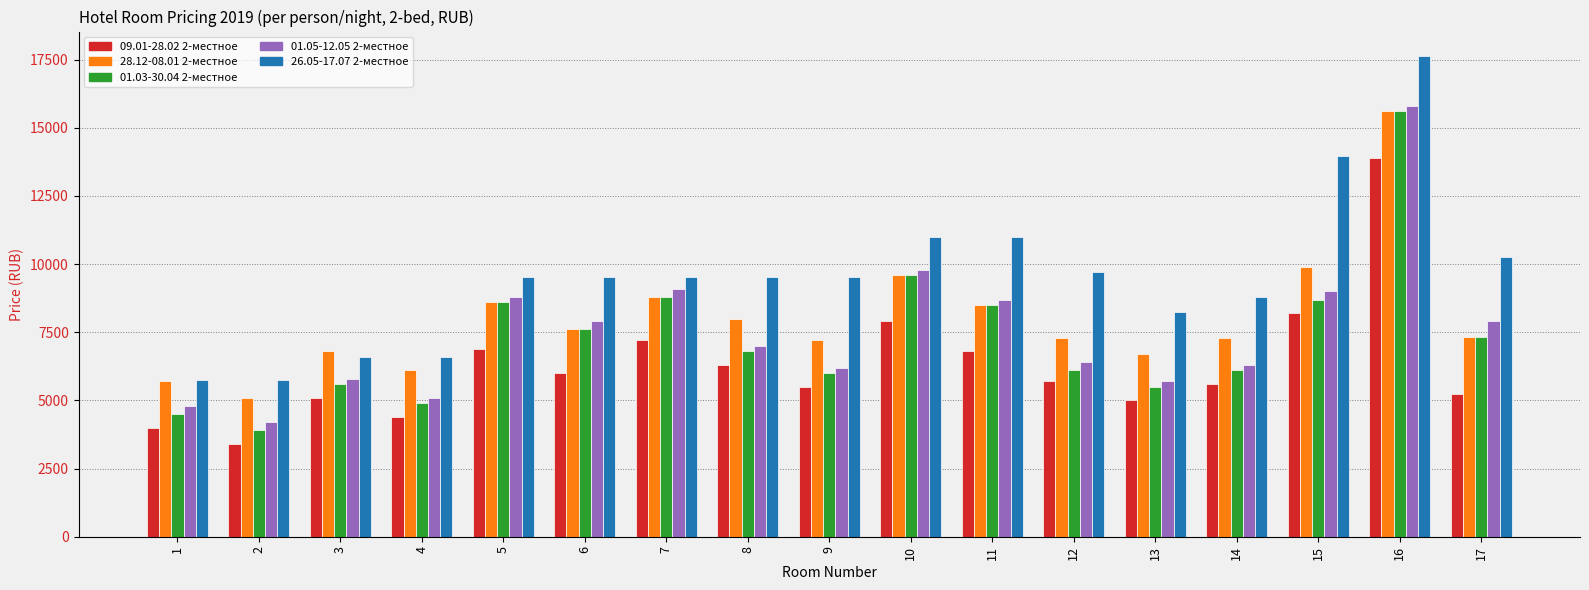

What is the sum of all 28.12-08.01 2-местное values?

136120